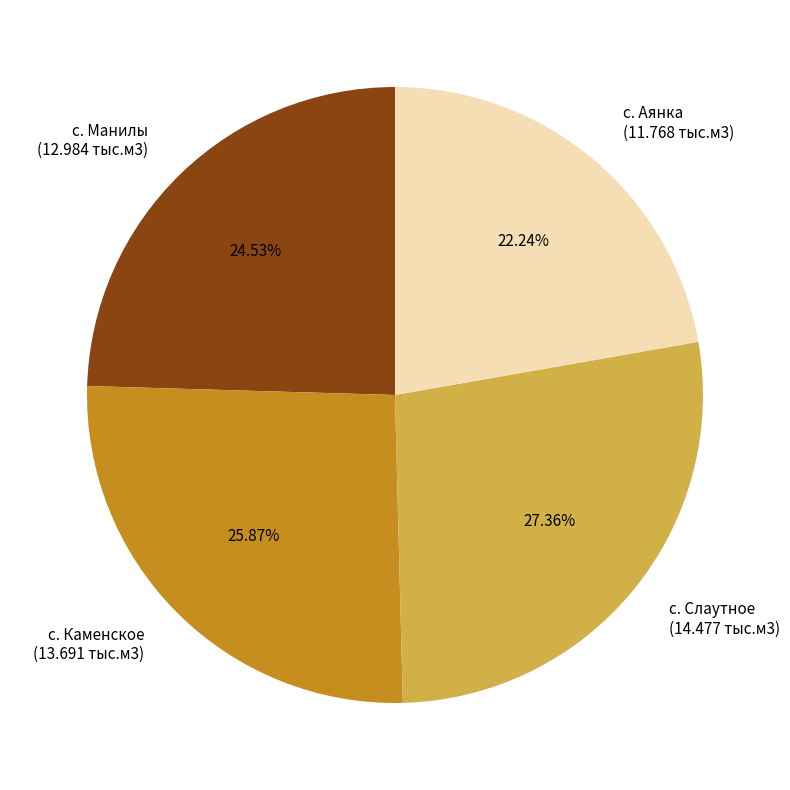

Approximately how many times larger is the value at с. Аянка (11.768 тыс.м3) compared to с. Манилы (12.984 тыс.м3)?

0.9